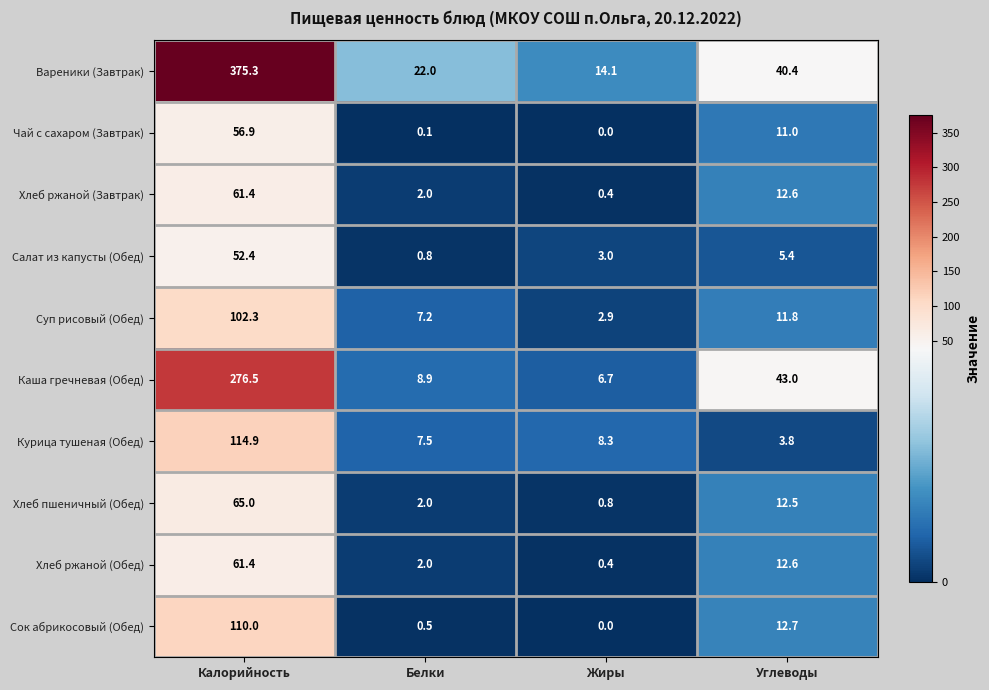

What is the difference between the Каша гречневая (Обед) values at Углеводы and Калорийность?

233.5